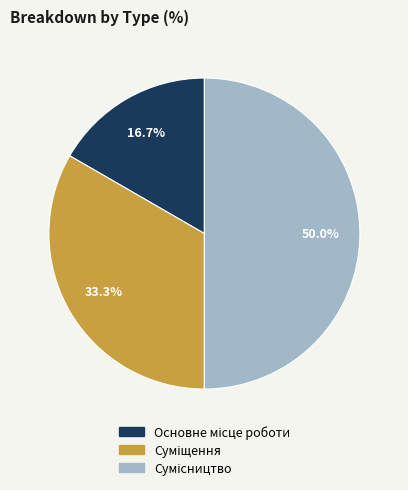

Does Сумісництво represent more than half of the total?

No